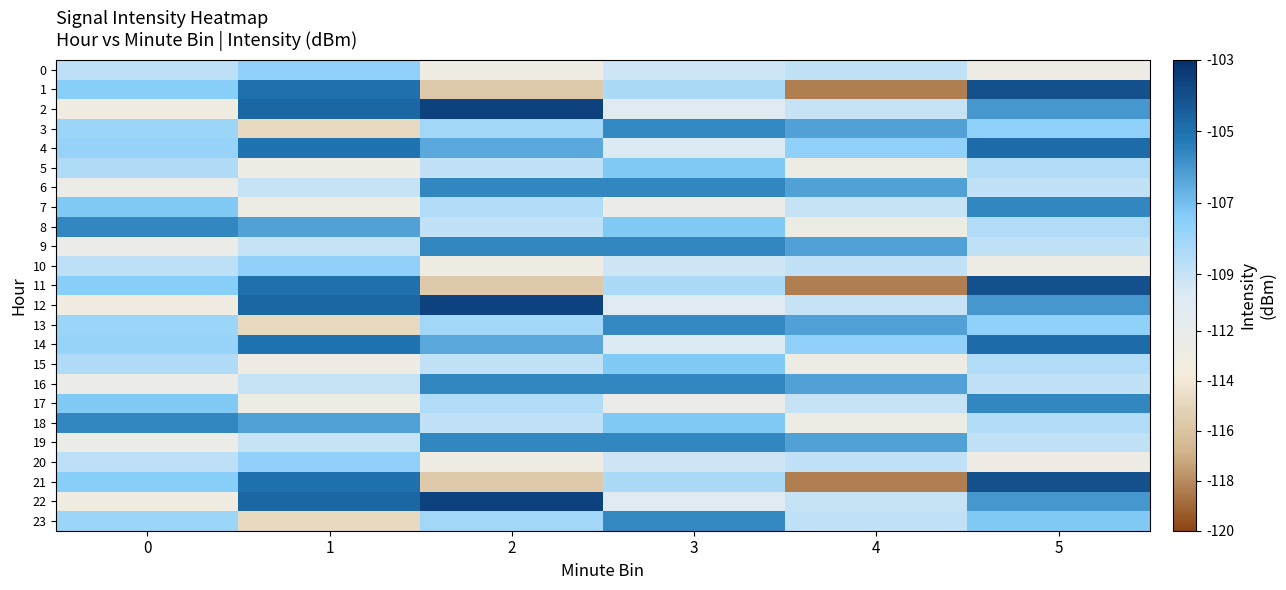

How many series are shown in this chart?

24